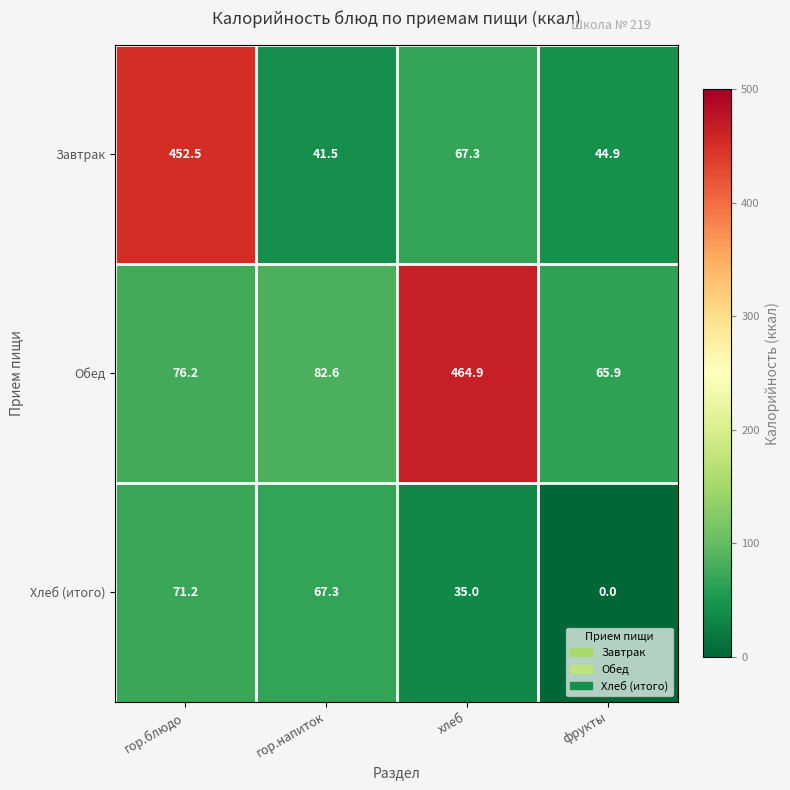

What is the average value of the Завтрак series?

151.6